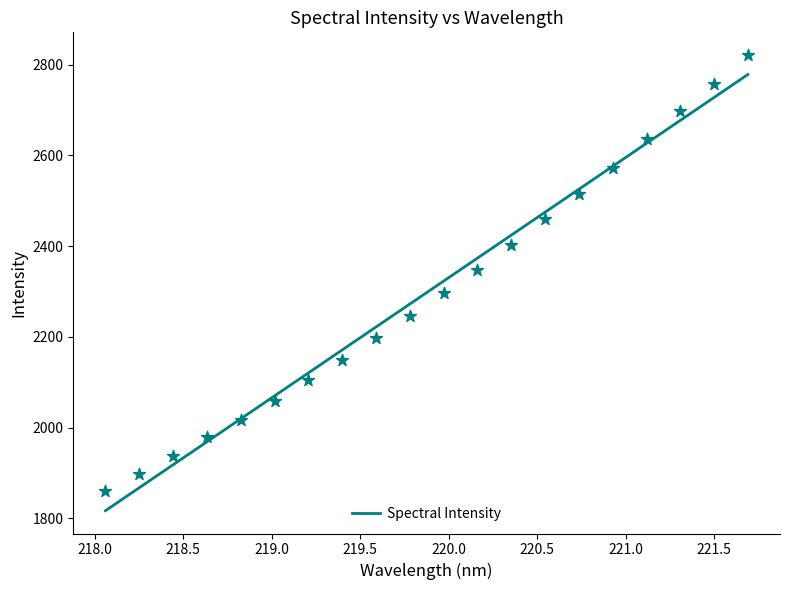

Between 220.7354 and 218.6332, which is larger?

220.7354